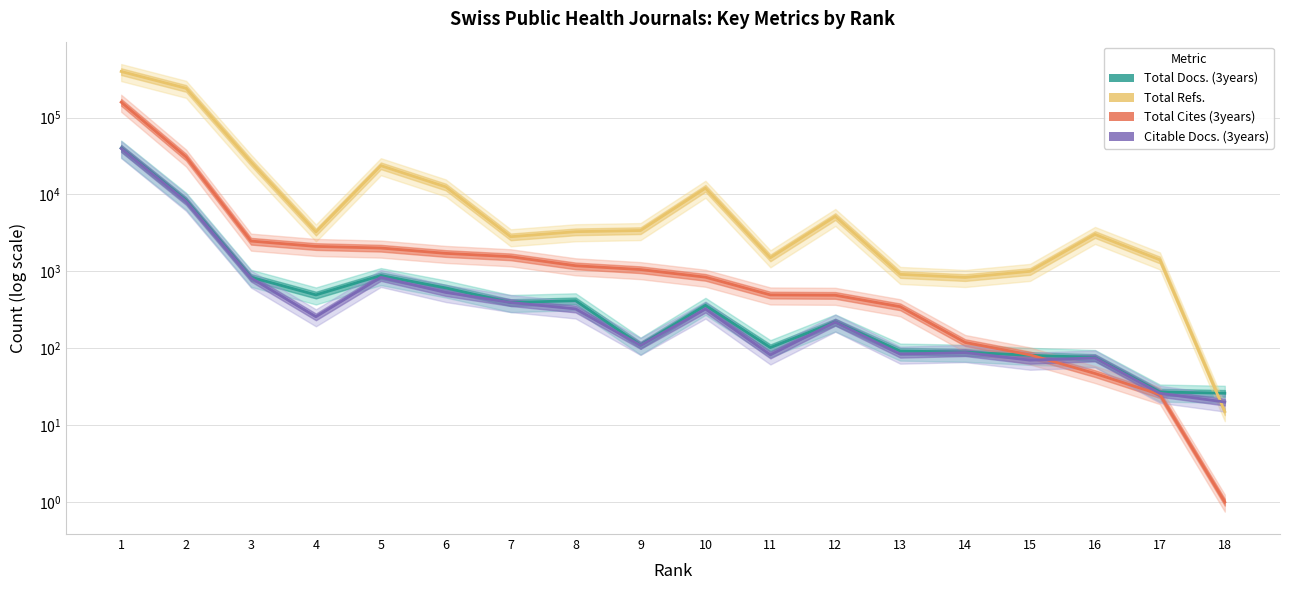

Which series has the largest total across all categories?

Total Refs.